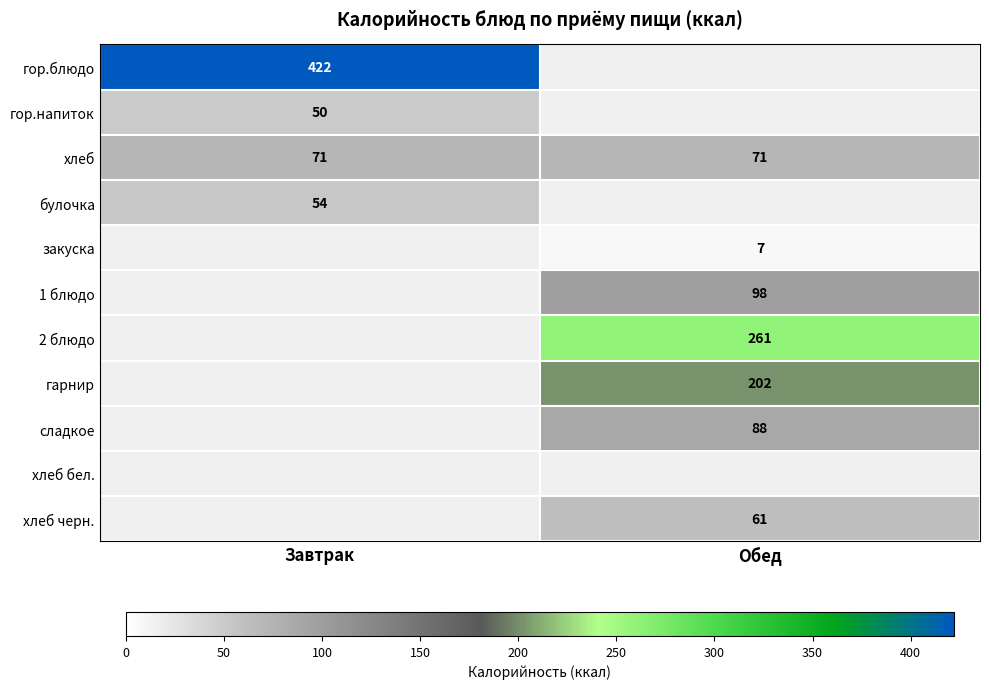

Which has a higher value, Завтрак or Обед?

Обед